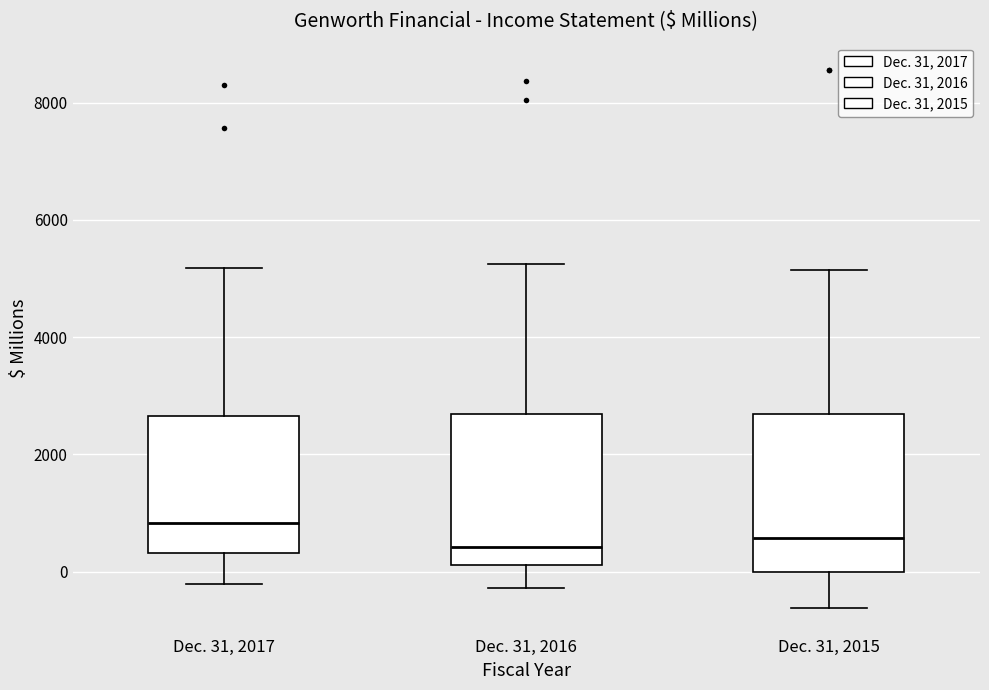

Reading left to right, read every box against the y-axis: the position of its median line, the range the box covers, and the ends of its whiskers. The values are not printed on the chart, so give them approximately, as read against the axis.

Dec. 31, 2017: median 800, box 400 to 2600, whiskers -200 to 5200
Dec. 31, 2016: median 400, box 200 to 2600, whiskers -200 to 5200
Dec. 31, 2015: median 600, box 0 to 2600, whiskers -600 to 5200